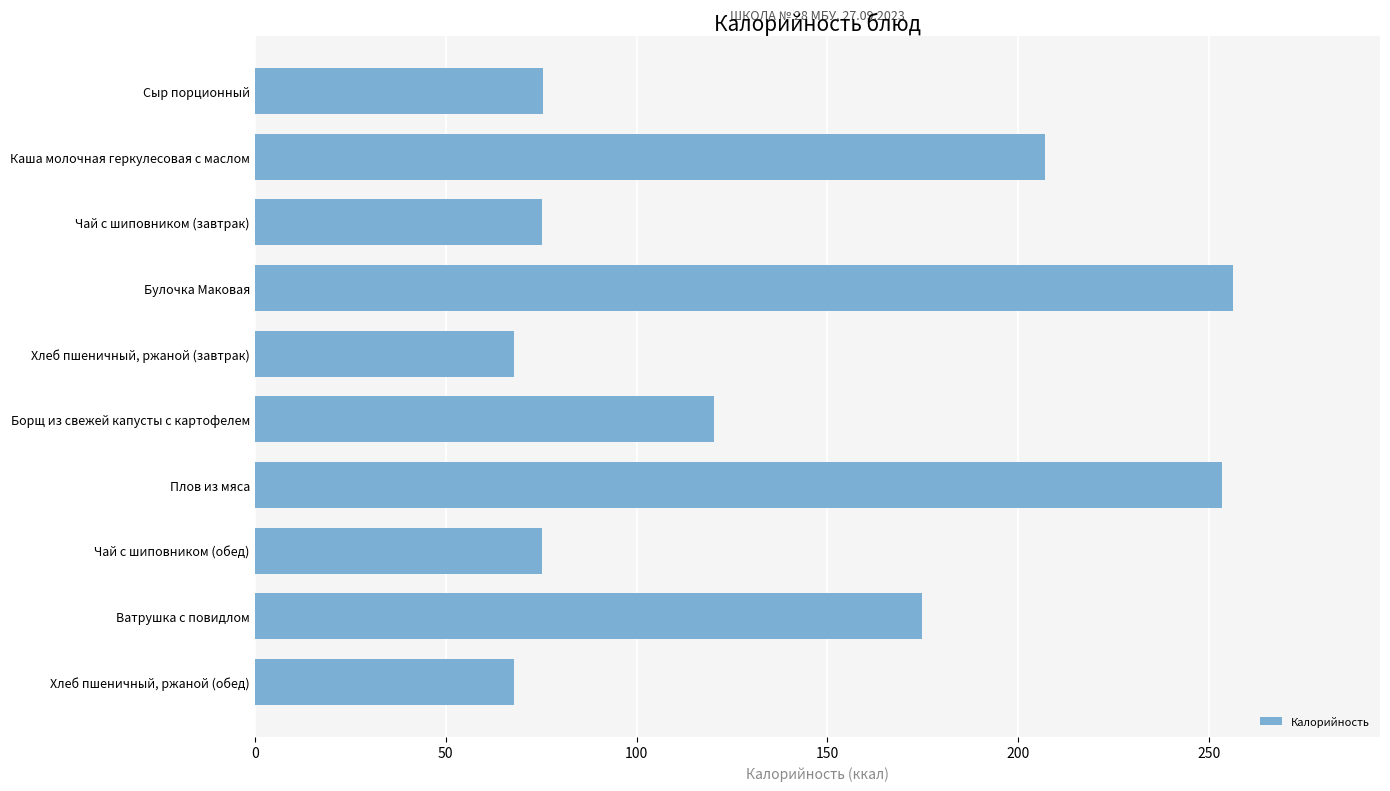

What is the difference between the maximum and minimum values?

188.4